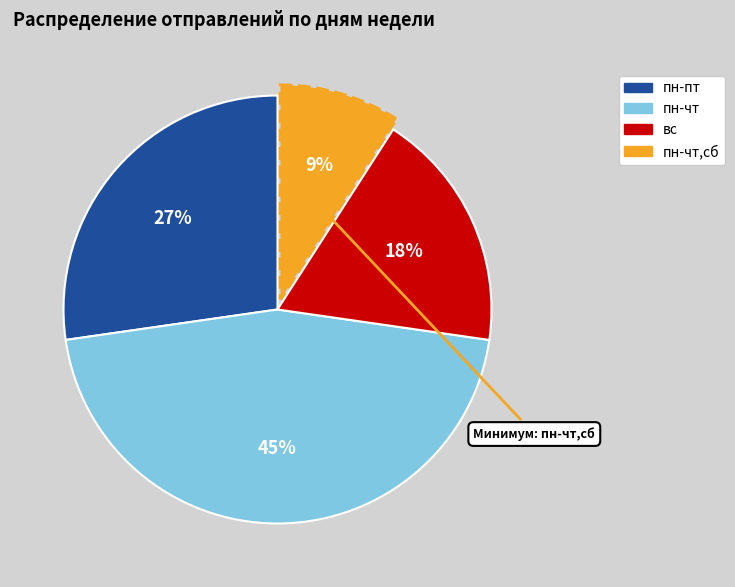

To the nearest percent, what is the difference between the largest and smallest slice percentages?

36%